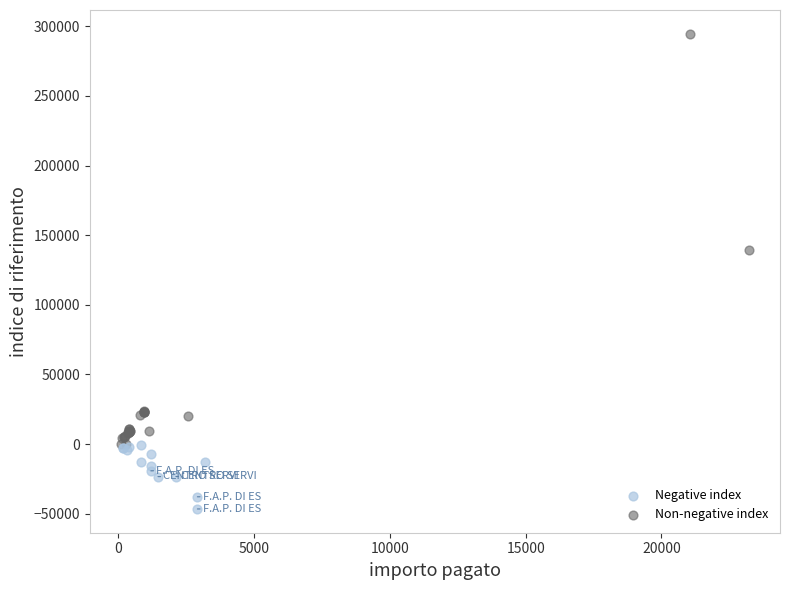

Which series reaches the maximum Y coordinate?

Non-negative index